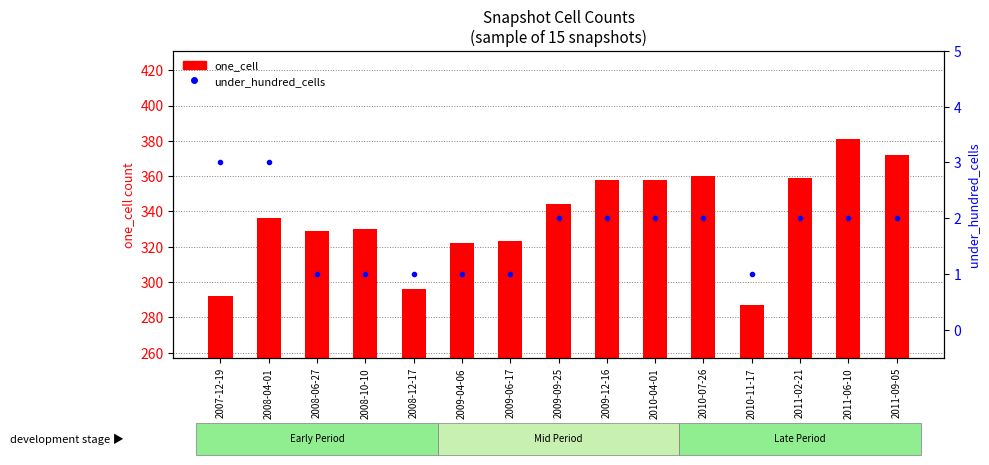

Reading right to left, what are all the values shown in this chart?

one_cell: 2011-09-05=372	2011-06-10=381	2011-02-21=359	2010-11-17=287	2010-07-26=360	2010-04-01=358	2009-12-16=358	2009-09-25=344	2009-06-17=323	2009-04-06=322	2008-12-17=296	2008-10-10=330	2008-06-27=329	2008-04-01=336	2007-12-19=292
under_hundred_cells: 2011-09-05=2	2011-06-10=2	2011-02-21=2	2010-11-17=1	2010-07-26=2	2010-04-01=2	2009-12-16=2	2009-09-25=2	2009-06-17=1	2009-04-06=1	2008-12-17=1	2008-10-10=1	2008-06-27=1	2008-04-01=3	2007-12-19=3